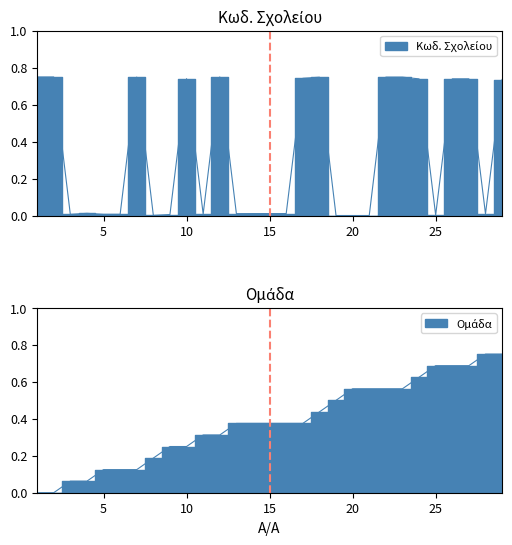

Is the value of Κωδ. Σχολείου at 15 greater than the value of Ομάδα at 24?

No